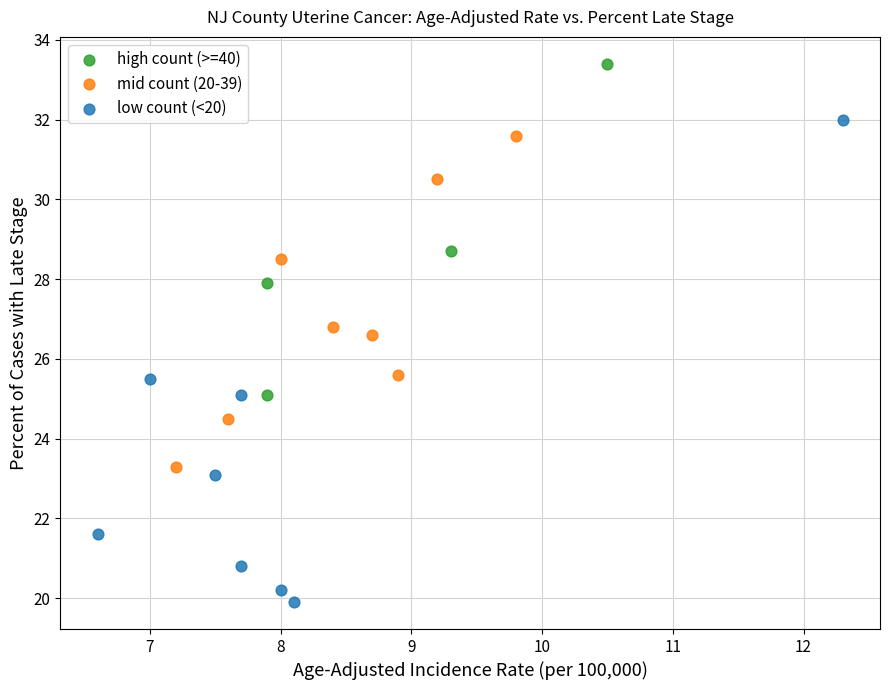

Which series contains the highest Y value?

high count (>=40)